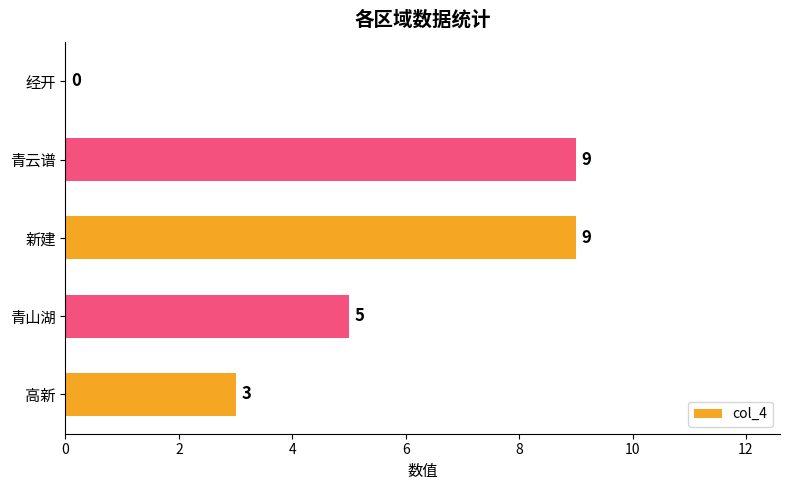

True or false: the data shows 1 at 青山湖.

False